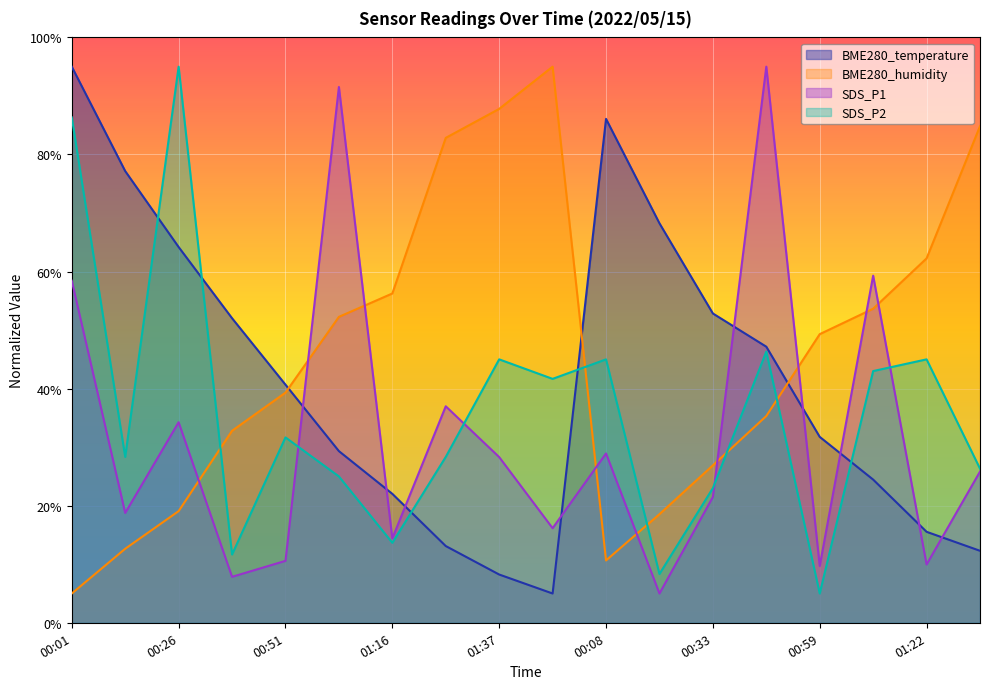

What is the label of the 2nd point from the left?

00:14